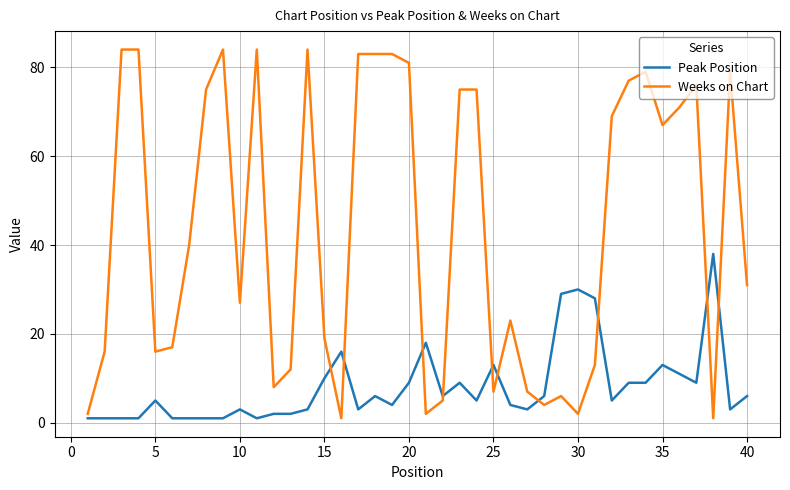

Which series has the largest total across all categories?

Weeks on Chart